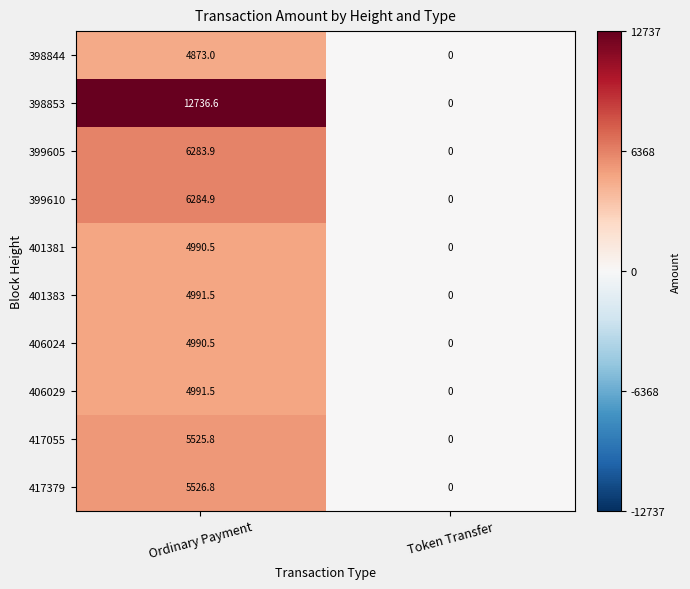

What is the difference between the 401381 values at Ordinary Payment and Token Transfer?

4990.5